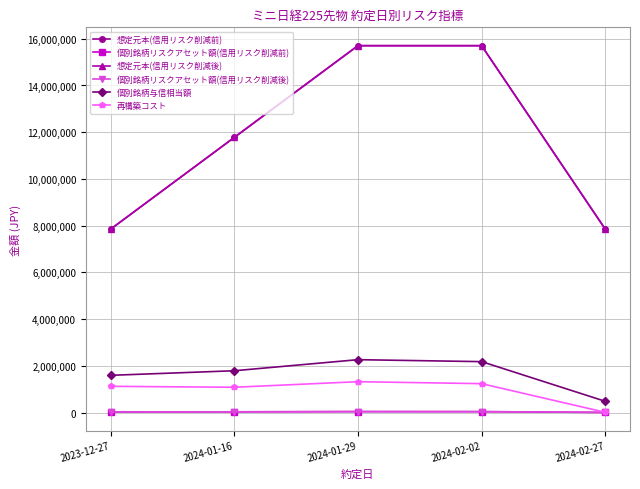

What is the maximum value shown in the chart?

15704000.0